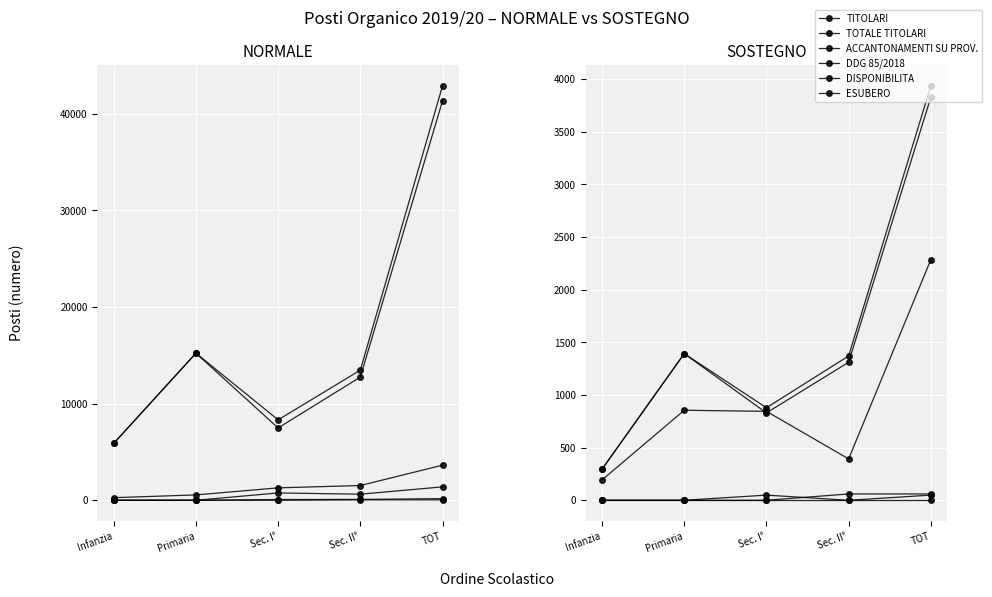

Where do DISPONIBILITA and TITOLARI first cross each other?

Primaria and Sec. I°